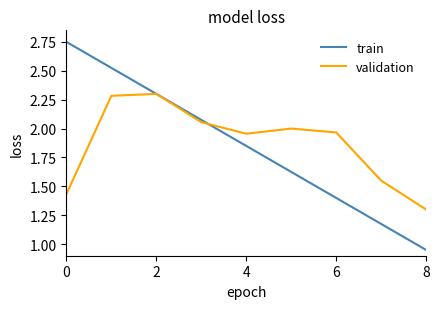

Which series has the largest range (max minus min)?

train